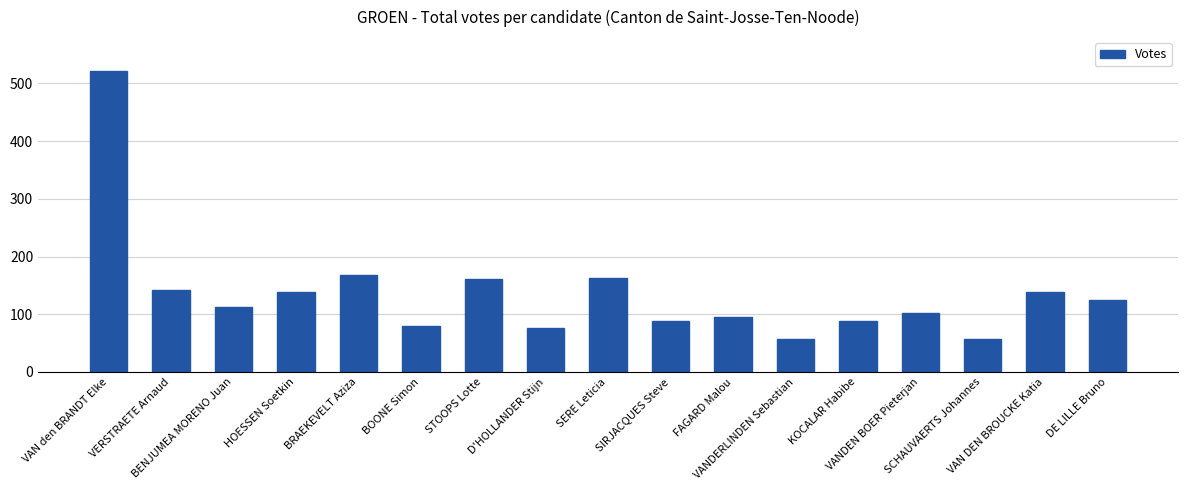

True or false: the data shows 22 at BOONE Simon.

False